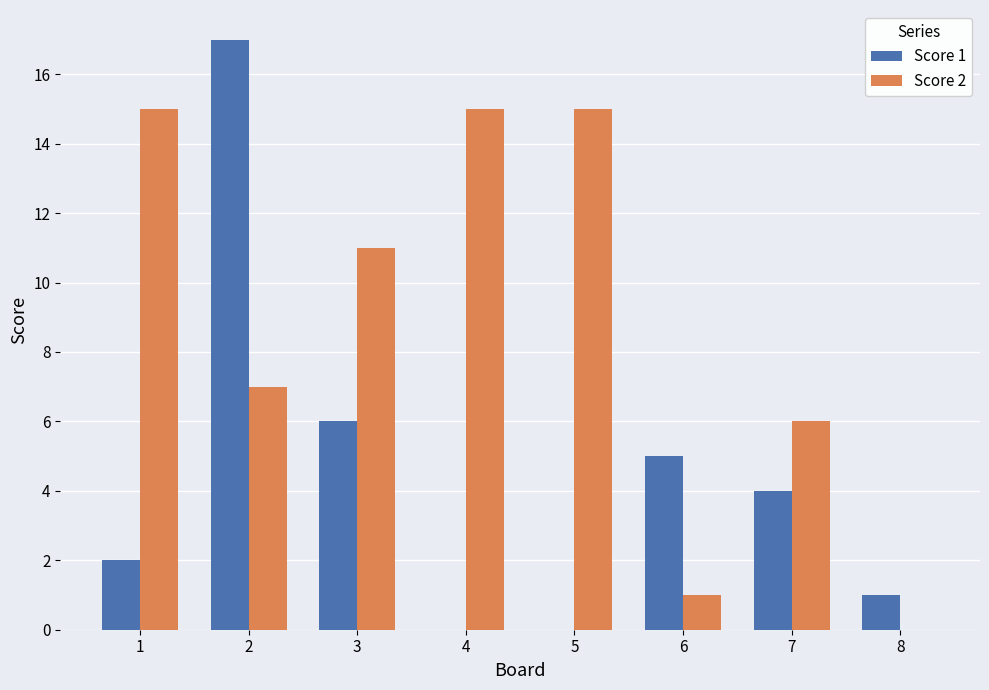

Which series has the largest total across all categories?

Score 2